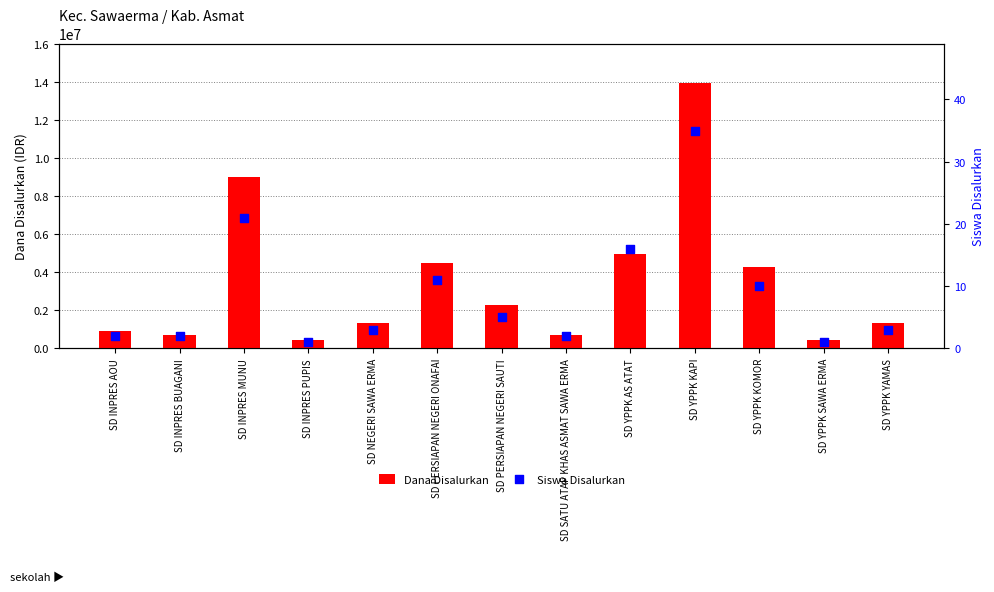

What are all the series names shown in the legend?

Dana Disalurkan, Siswa Disalurkan